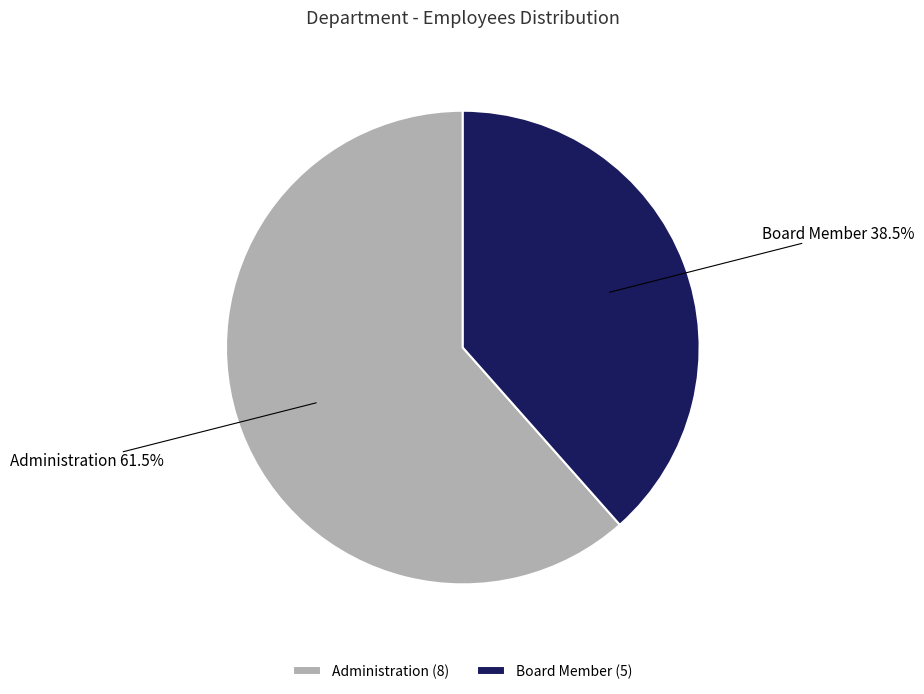

Count the number of slices in the pie.

2